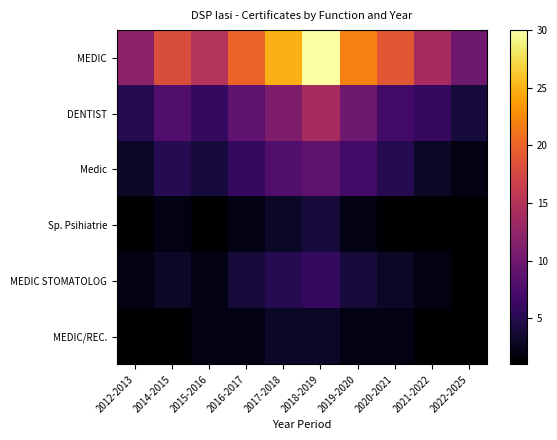

Which label corresponds to the largest value in the chart?

2018-2019